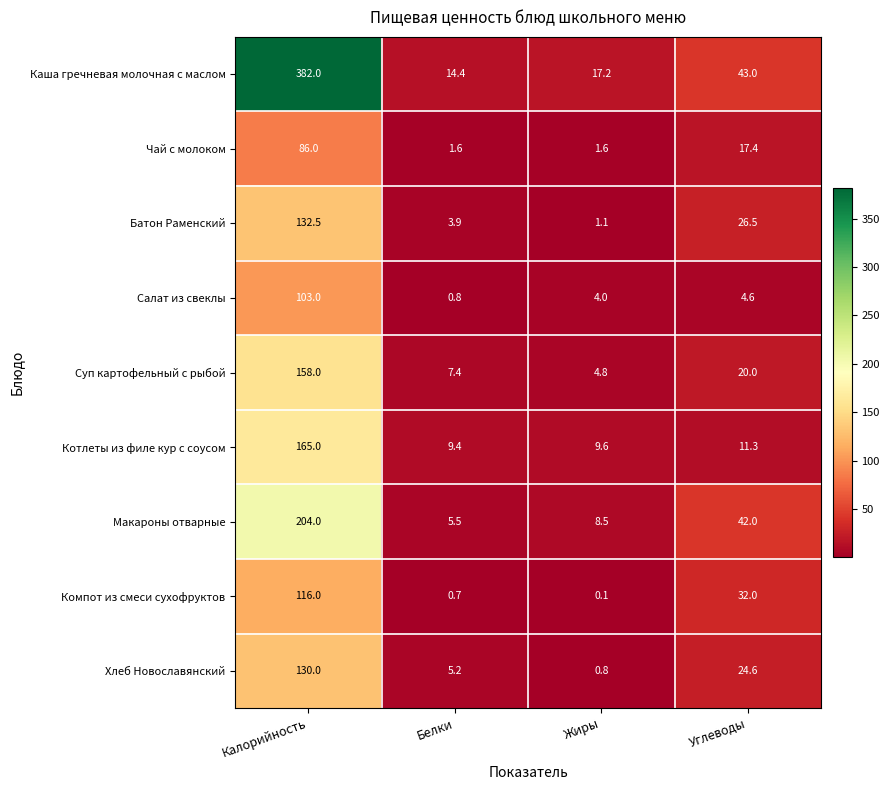

At which category is the sum across all series the highest?

Калорийность